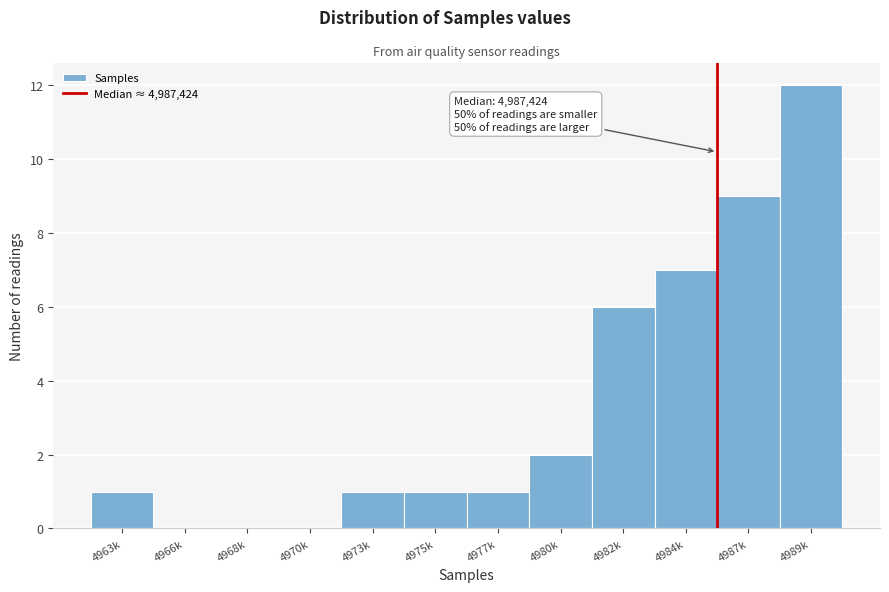

Reading left to right, what are all the values shown in this chart?

4963k=1	4966k=0	4968k=0	4970k=0	4973k=1	4975k=1	4977k=1	4980k=2	4982k=6	4984k=7	4987k=9	4989k=12